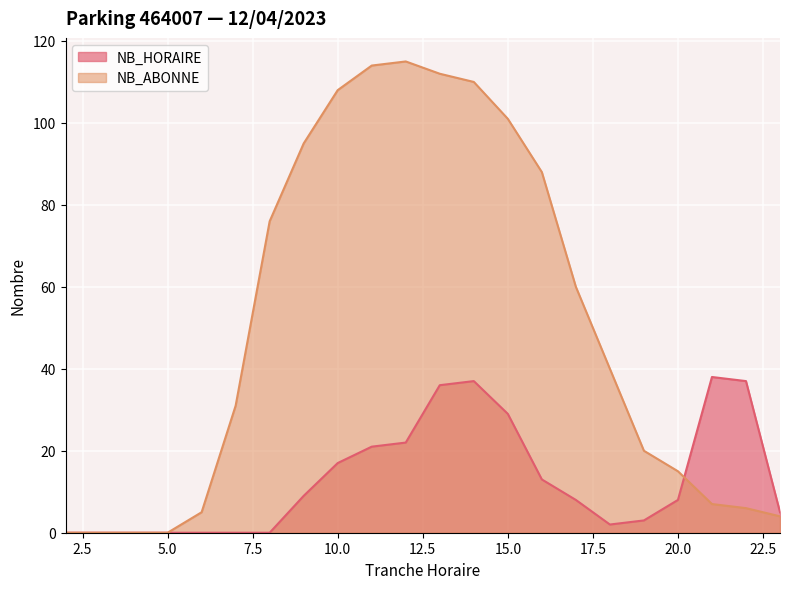

What is the greatest value displayed?

115